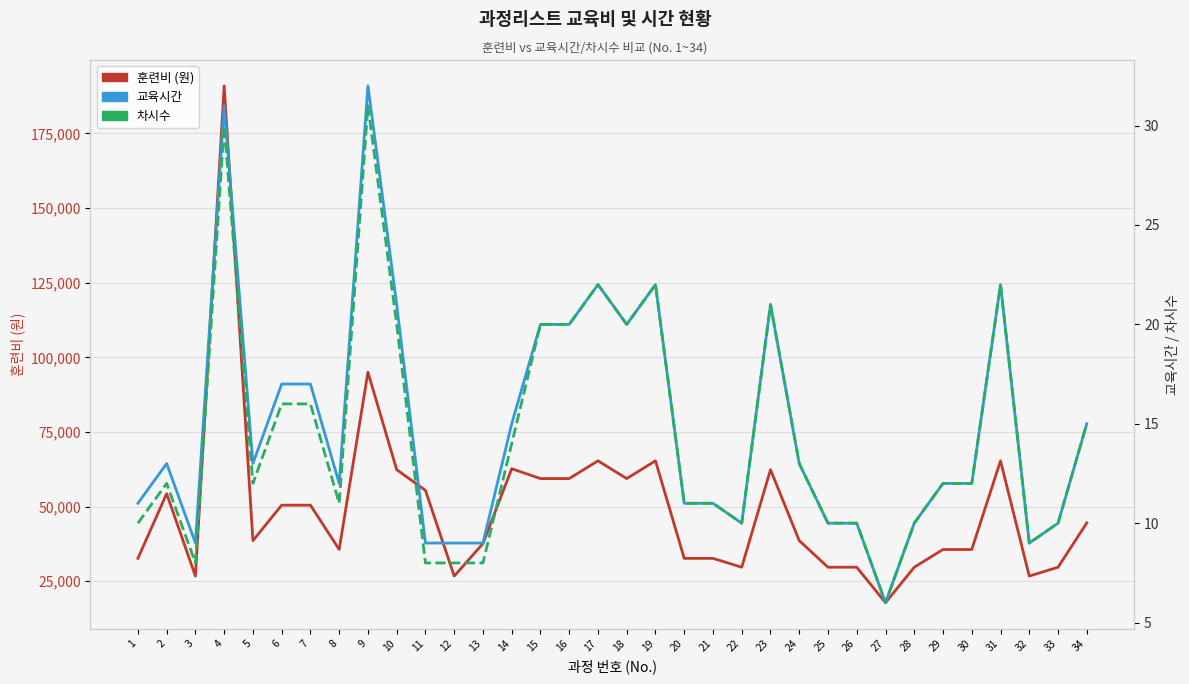

What are all the series names shown in the legend?

훈련비 (원), 교육시간, 차시수